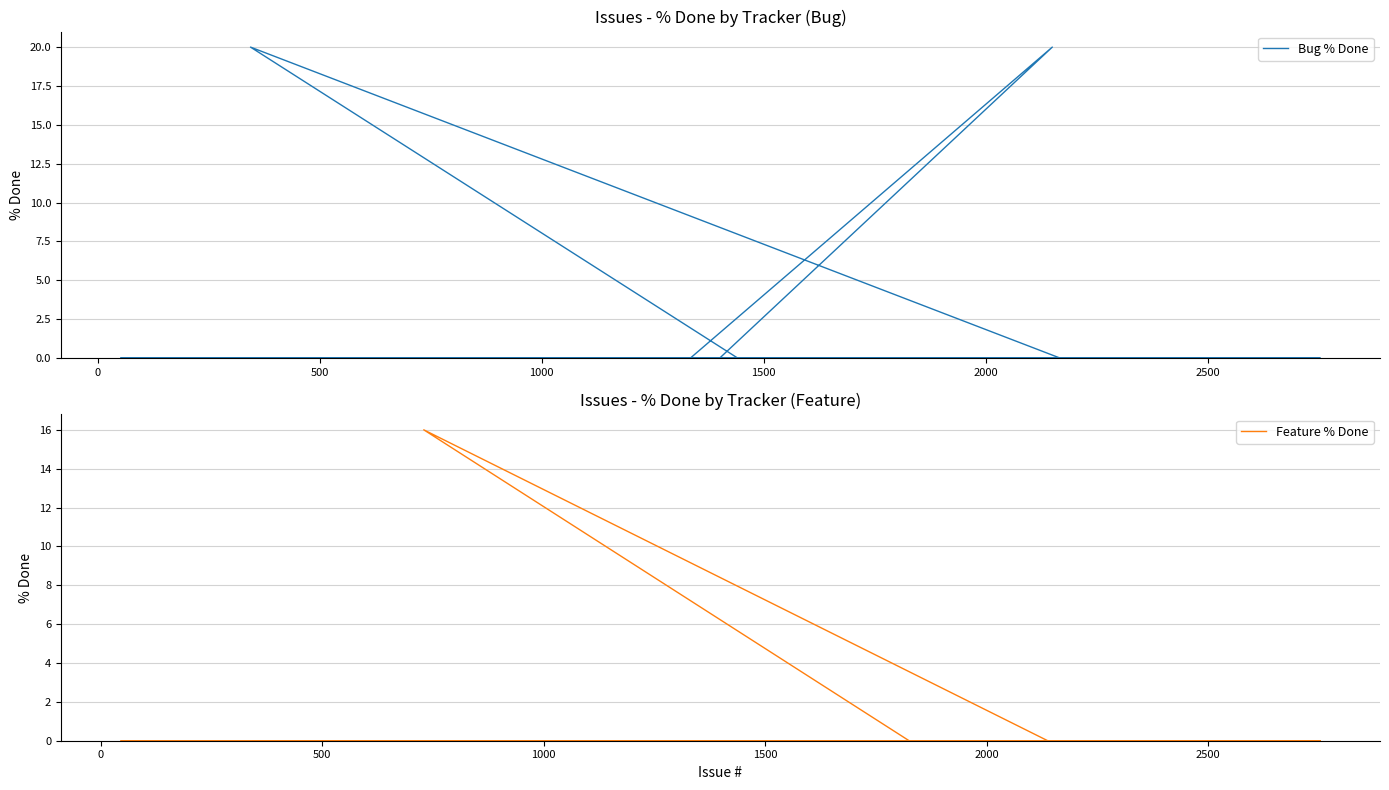

What is the average value of the Feature % Done series?

1